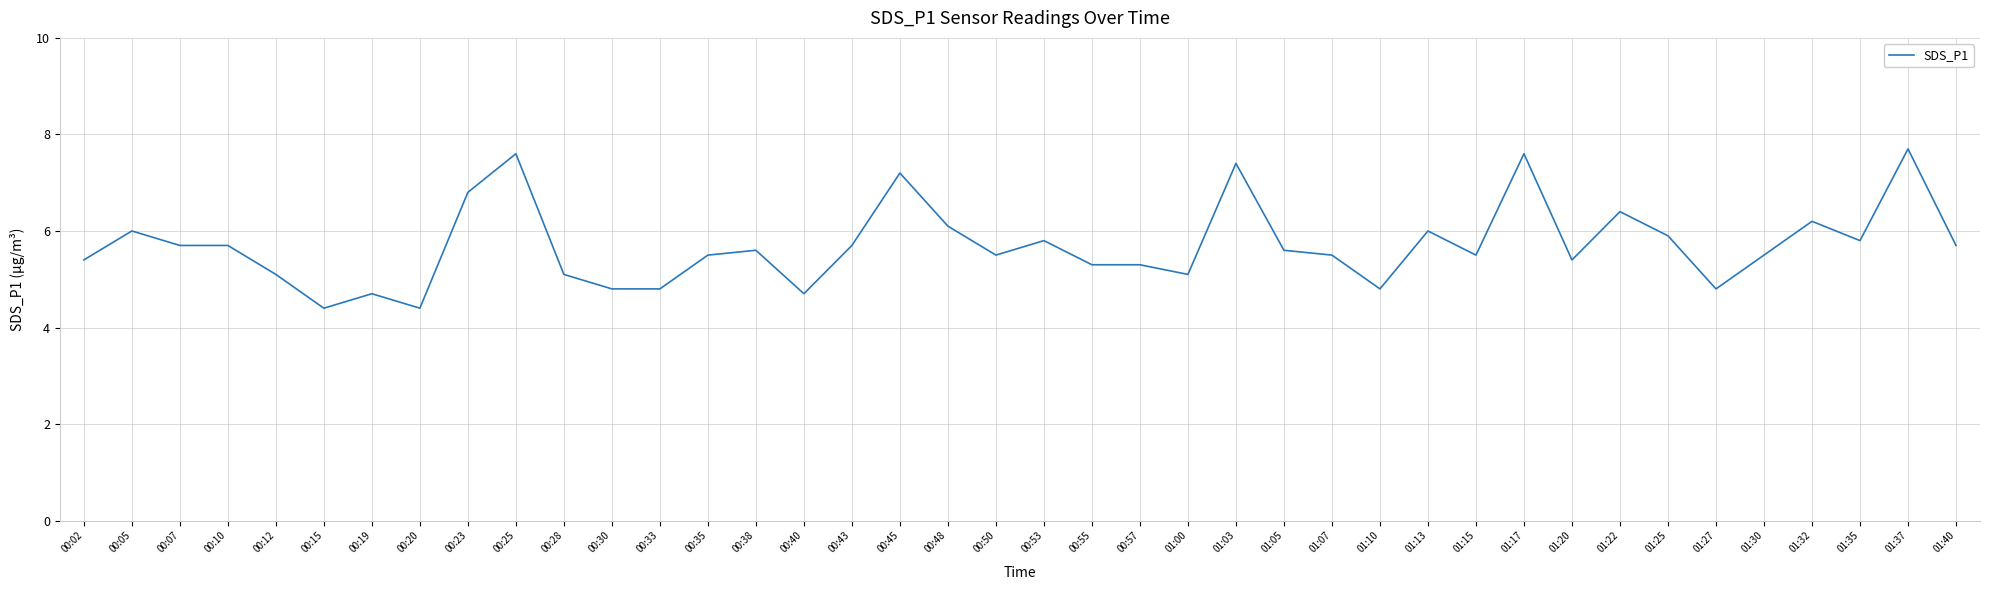

What is the minimum value shown in the chart?

4.4